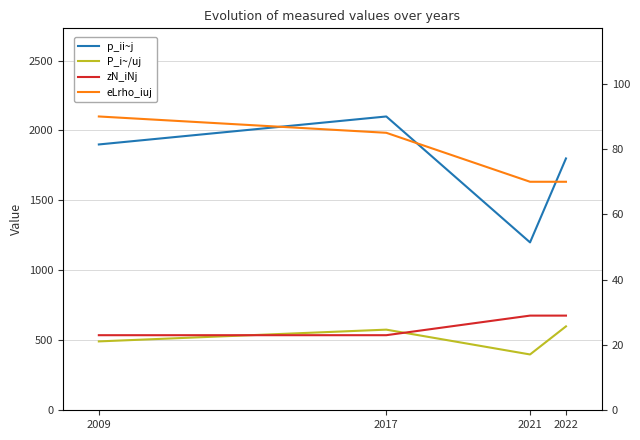

Reading left to right, transcribe all the data shown in this chart.

p_ii~j: 1900.0	2100.0	1200.0	1800.0
P_i~/uj: 21.1	24.7	17.1	25.7
zN_iNj: 23.0	23.0	29.0	29.0
eLrho_iuj: 90.0	85.0	70.0	70.0